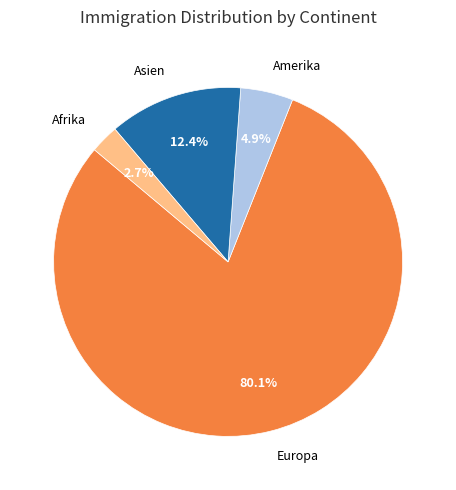

Does any single category account for the majority?

Yes